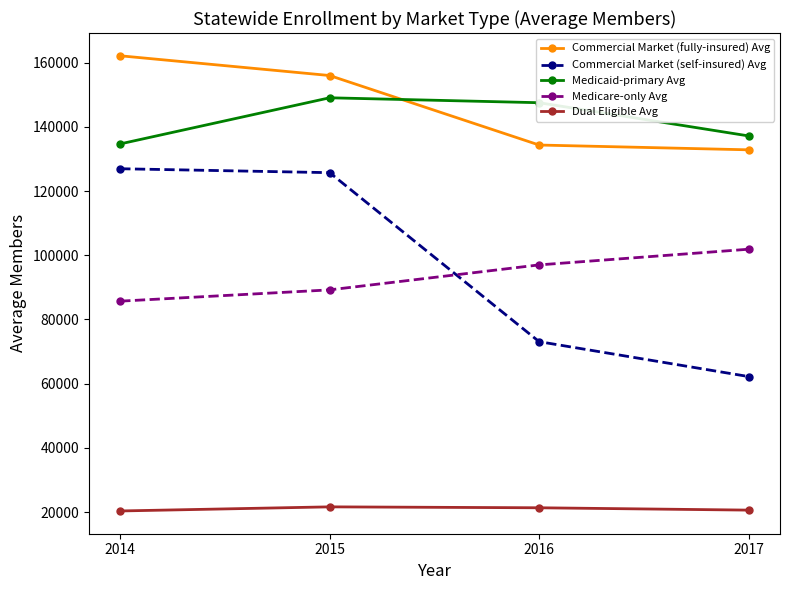

What is the sum of the Medicaid-primary Avg values at 2014 and 2015?

283733.6